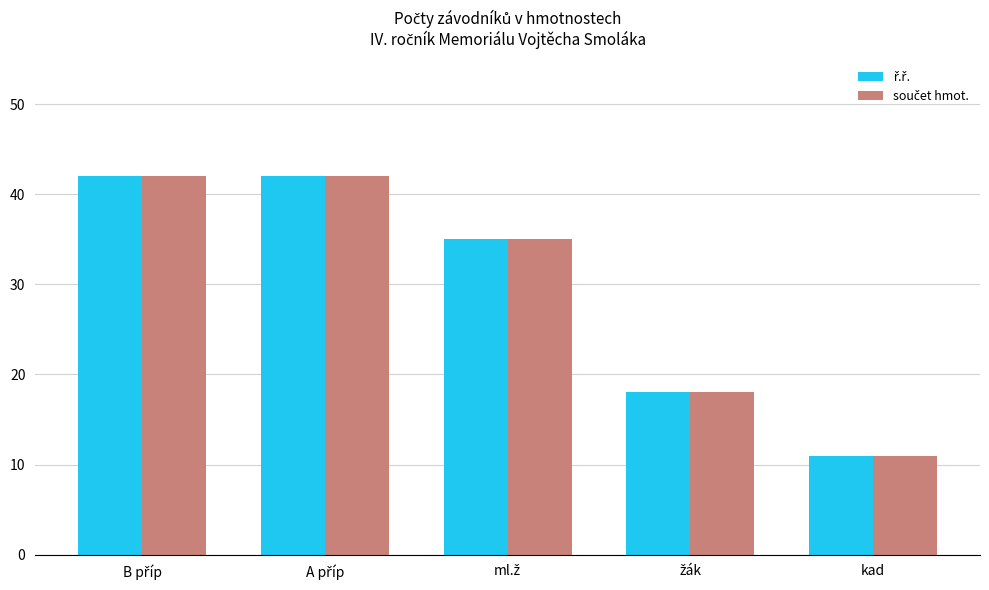

At how many categories does at least one series exceed 31?

3